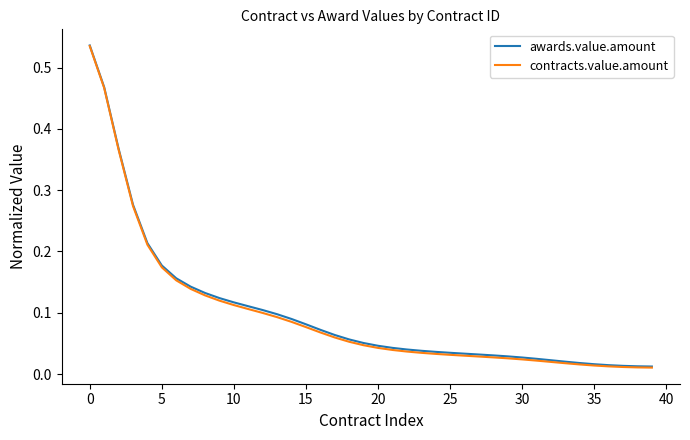

Which series has the largest range (max minus min)?

contracts.value.amount